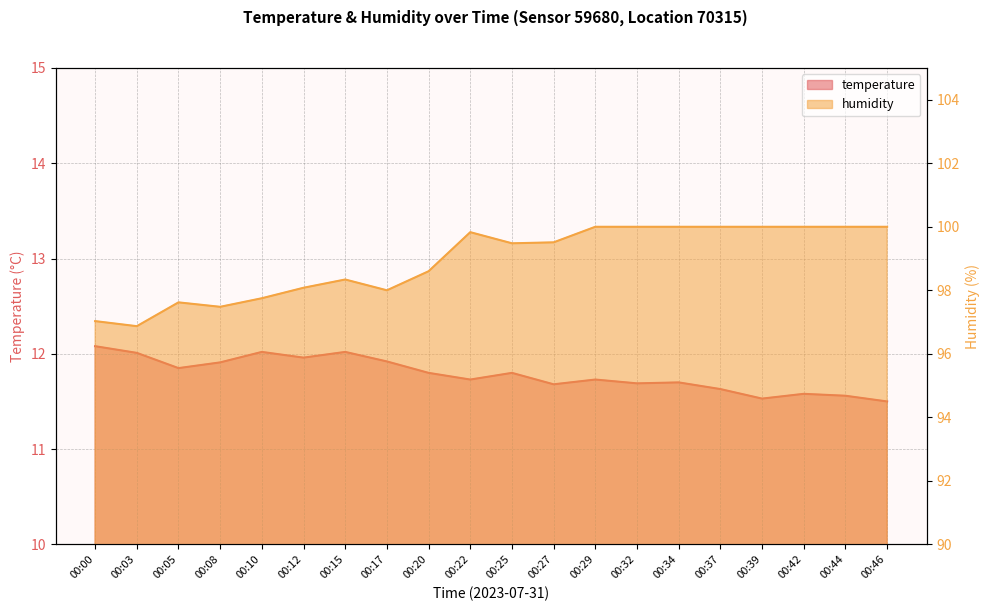

Which category has the highest value in the humidity series?

00:29